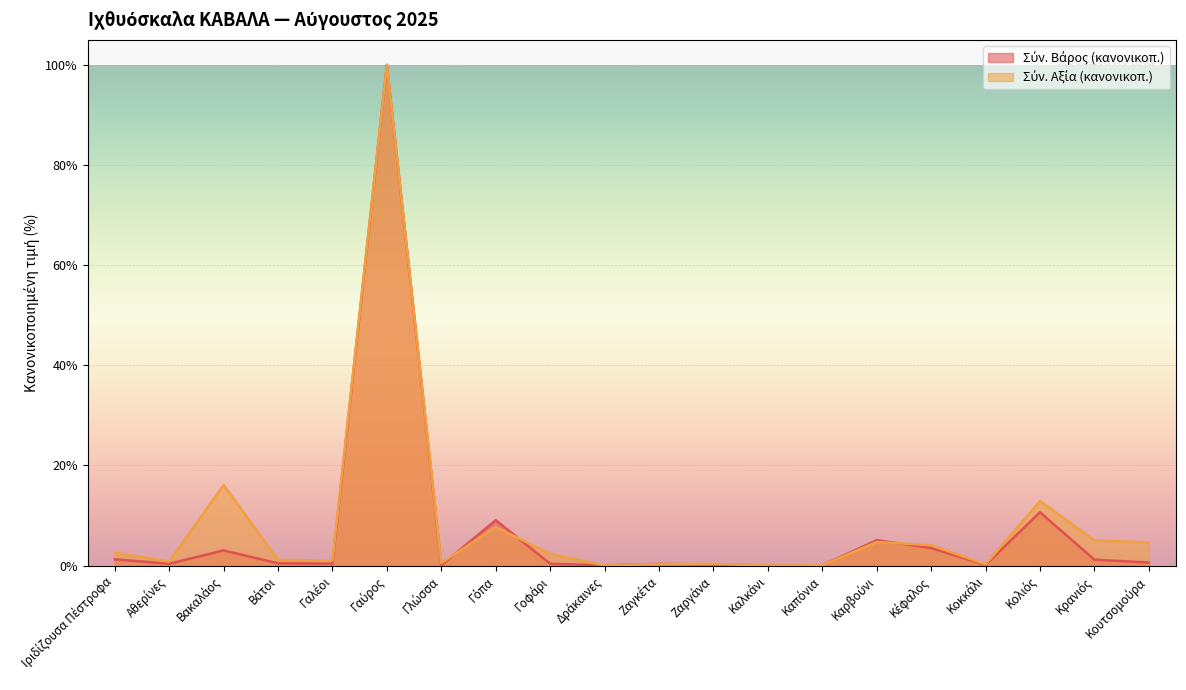

How many interior local valleys does the Σύν. Αξία (÷1000) series have?

6